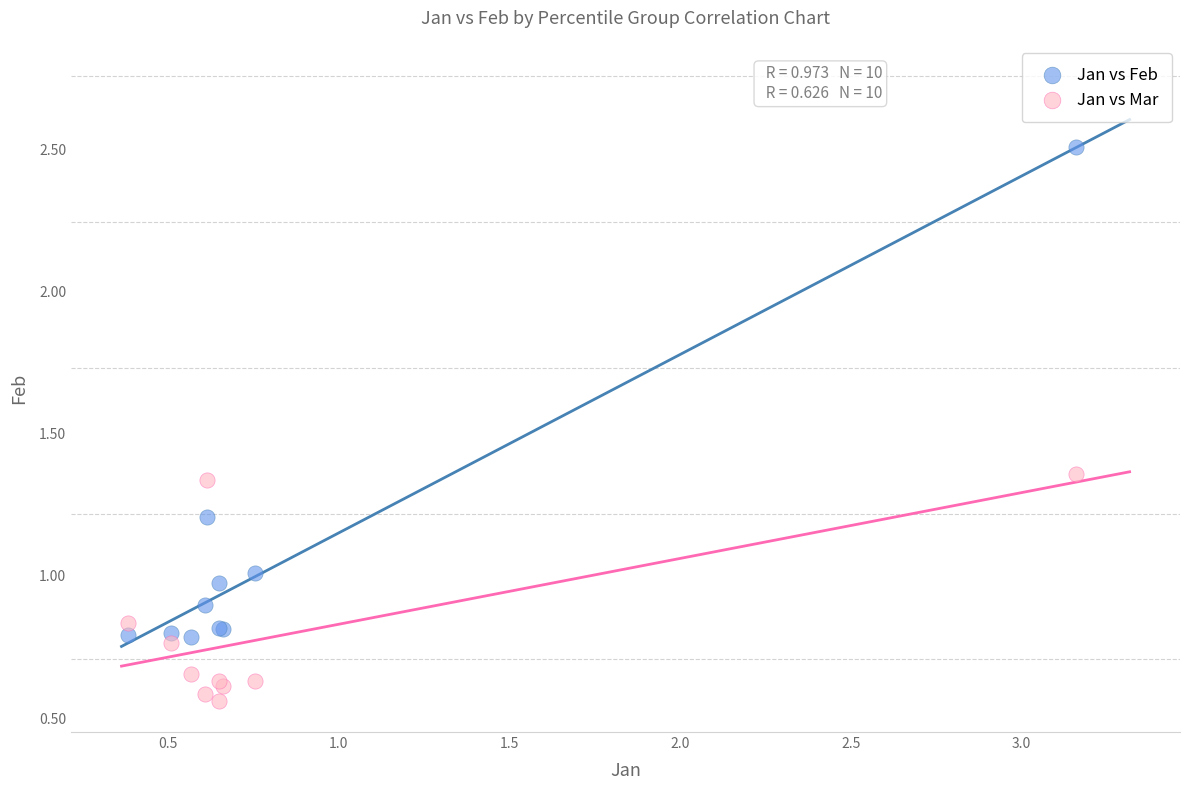

Which series contains the highest Y value?

Jan vs Feb